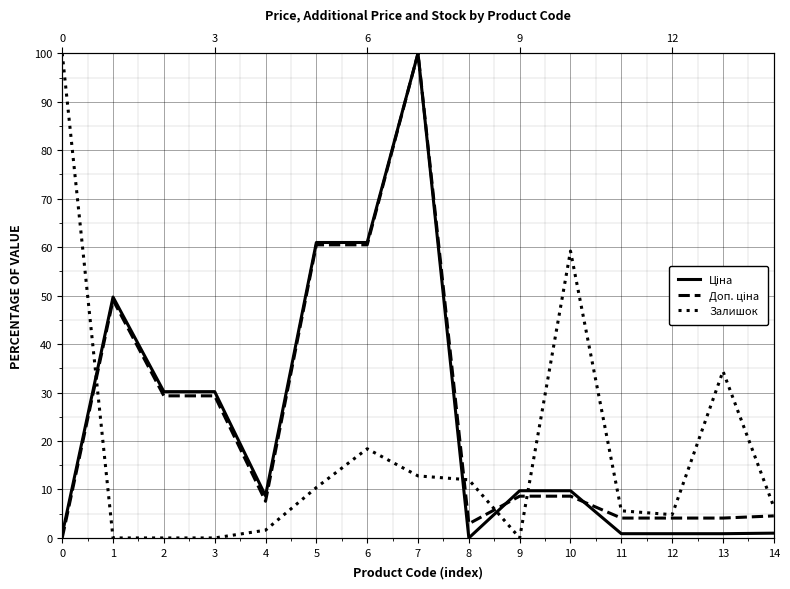

Rank the series at 1 from highest to lowest value.

Ціна, Доп. ціна, Залишок